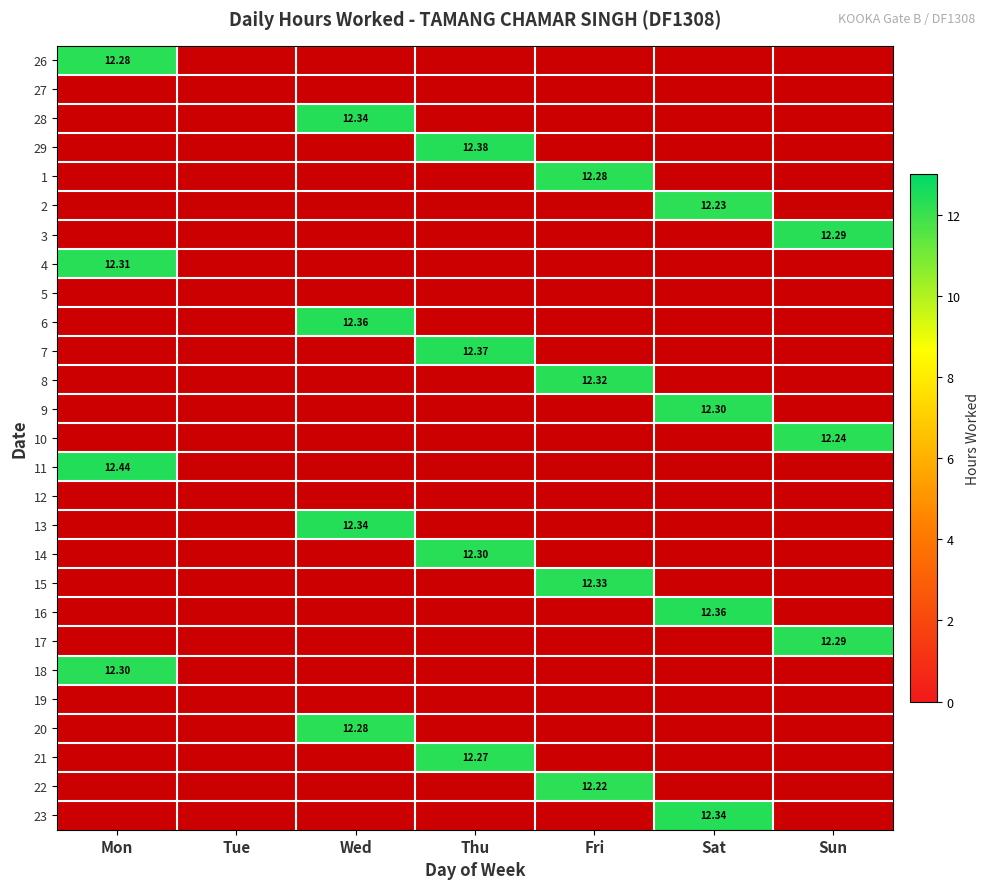

Count the number of categories in the chart.

7